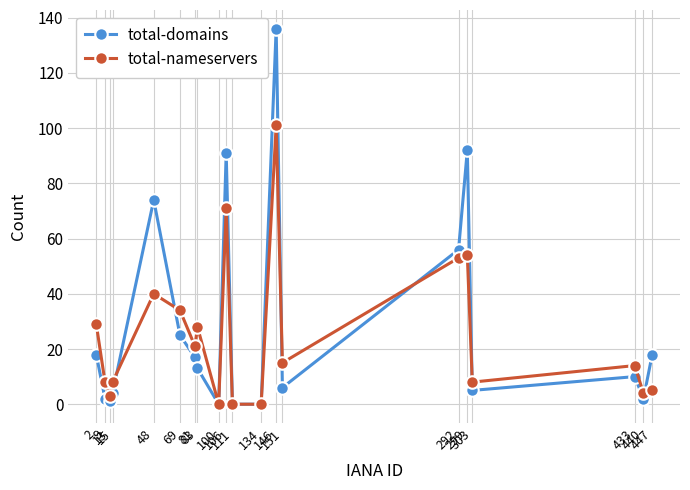

After their last crossing, which series has the higher values: total-domains or total-nameservers?

total-domains